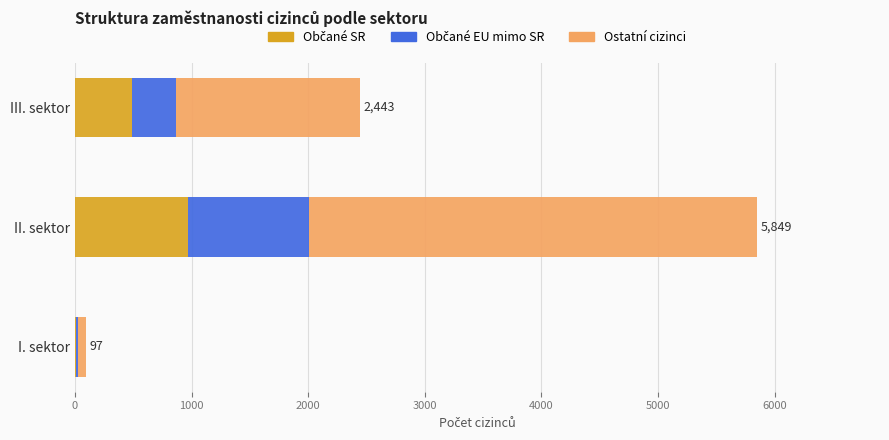

At which category is the sum across all series the highest?

II. sektor